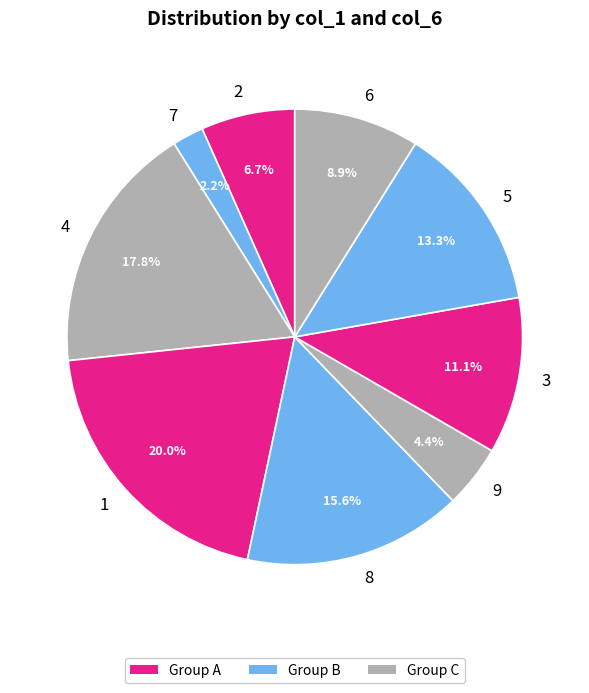

What is the ratio of the value at 4 to the value at 8?

1.1